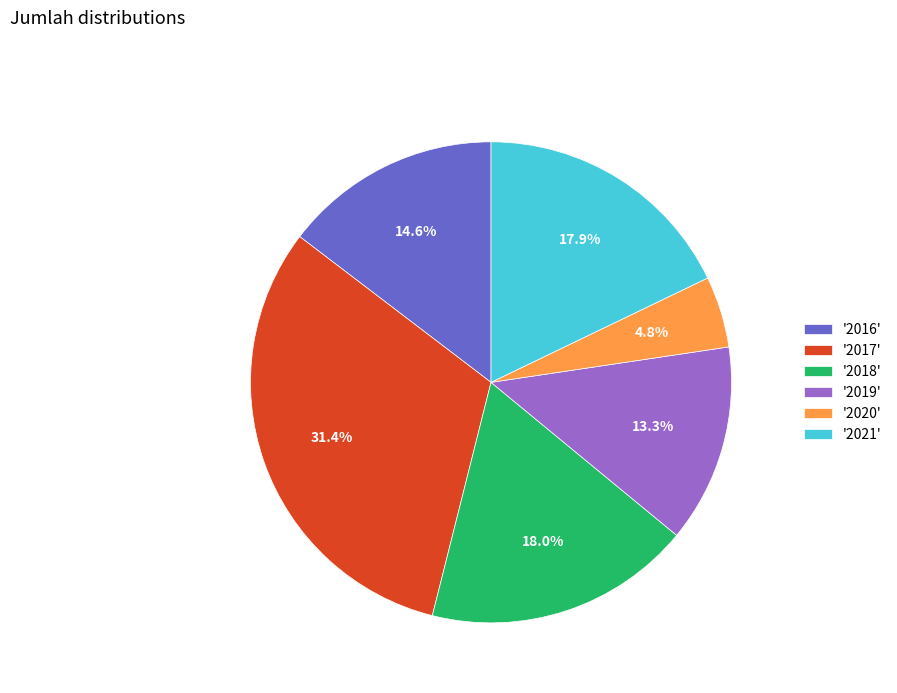

How many segments does this pie chart have?

6